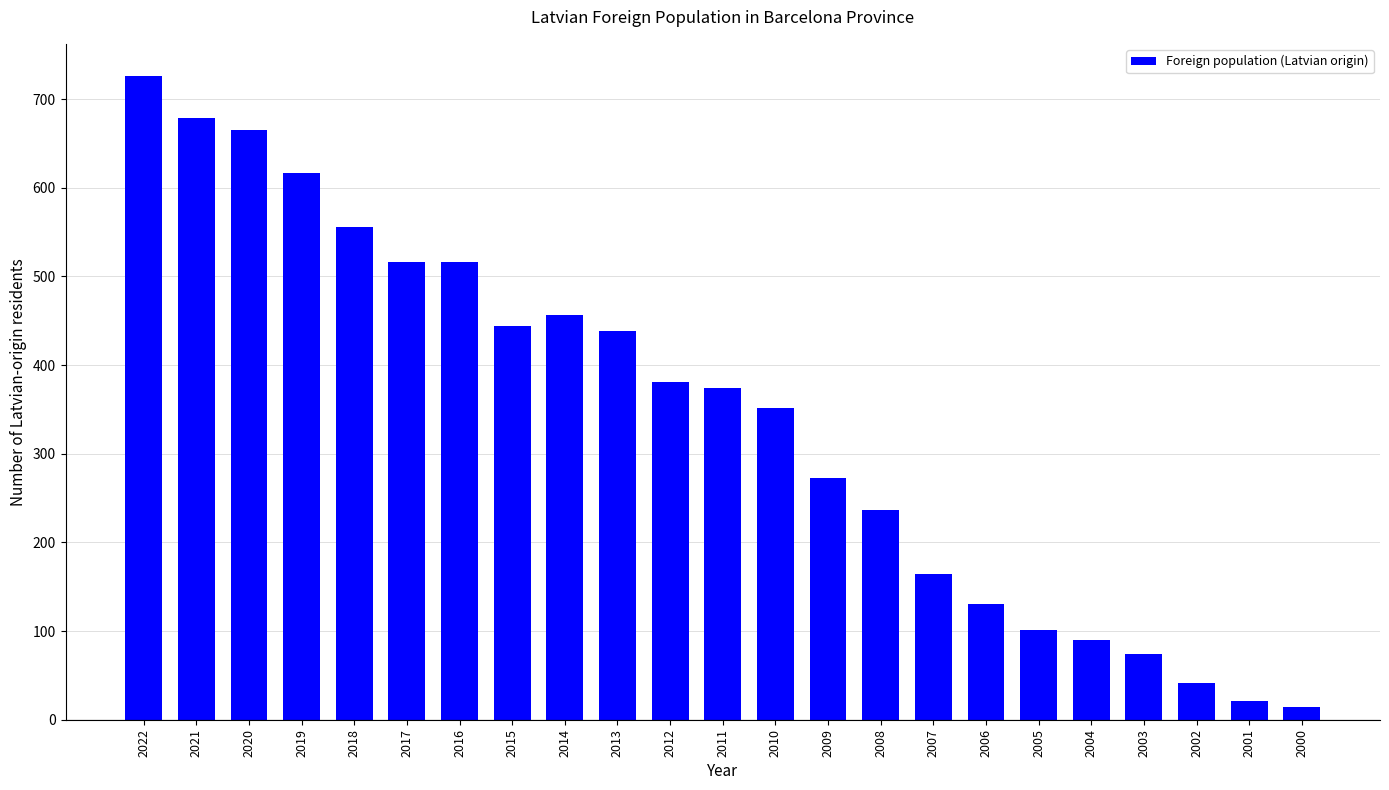

Reading left to right, extract all data points from this chart.

726	679	665	617	556	516	516	444	456	438	381	374	352	273	236	164	130	101	90	74	41	21	14